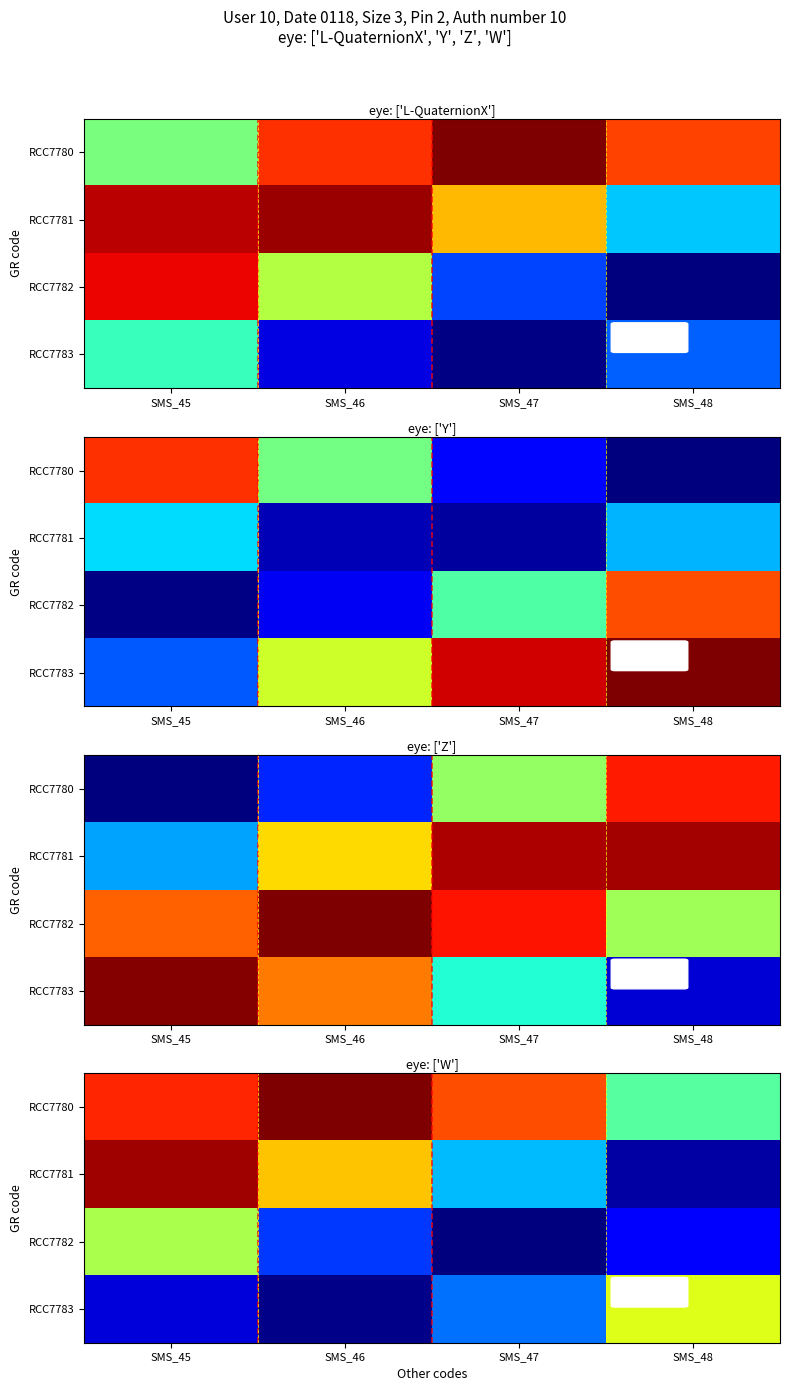

Which category has the lowest value across all series?

SMS_47